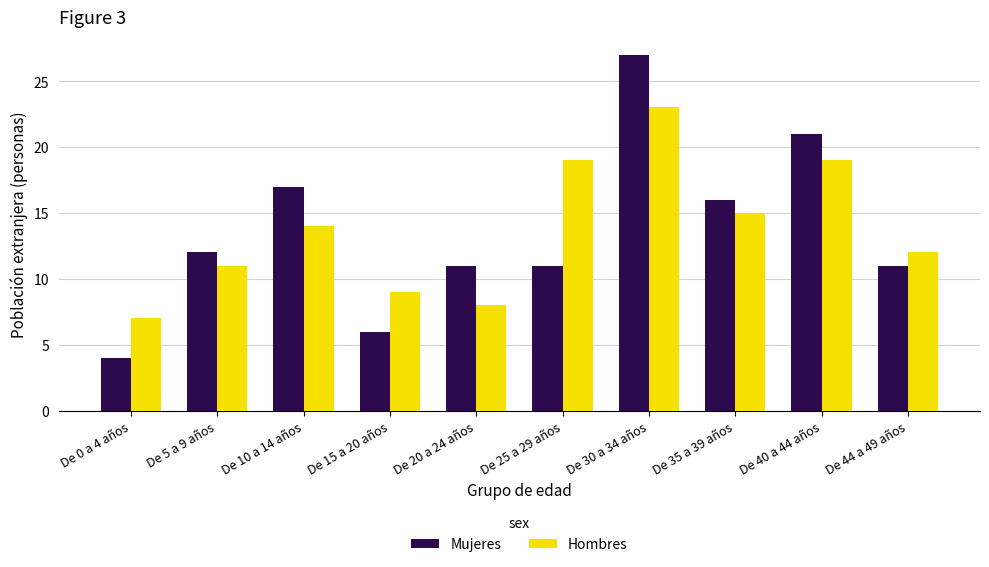

What is the average value of the Hombres series?

14